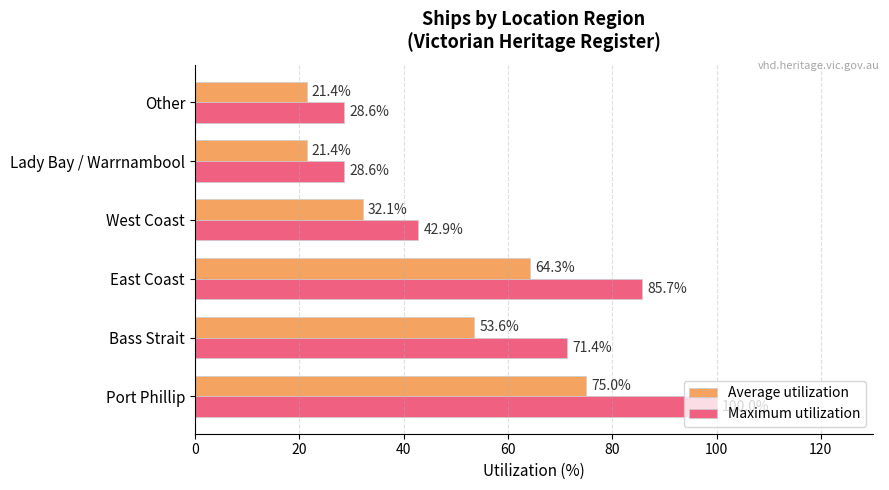

Which series has the largest total across all categories?

Maximum utilization